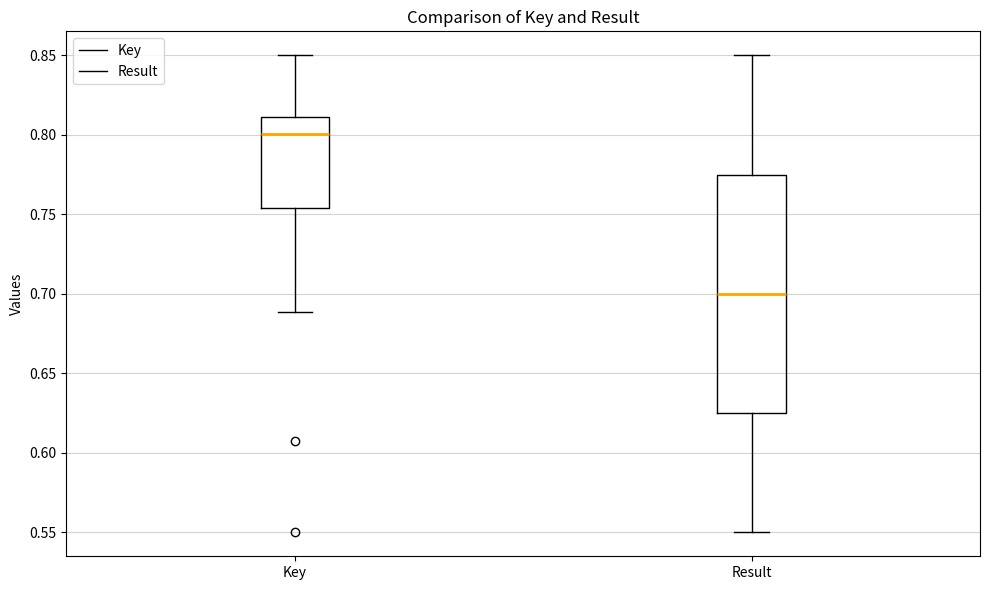

Which box has the highest median line?

Key